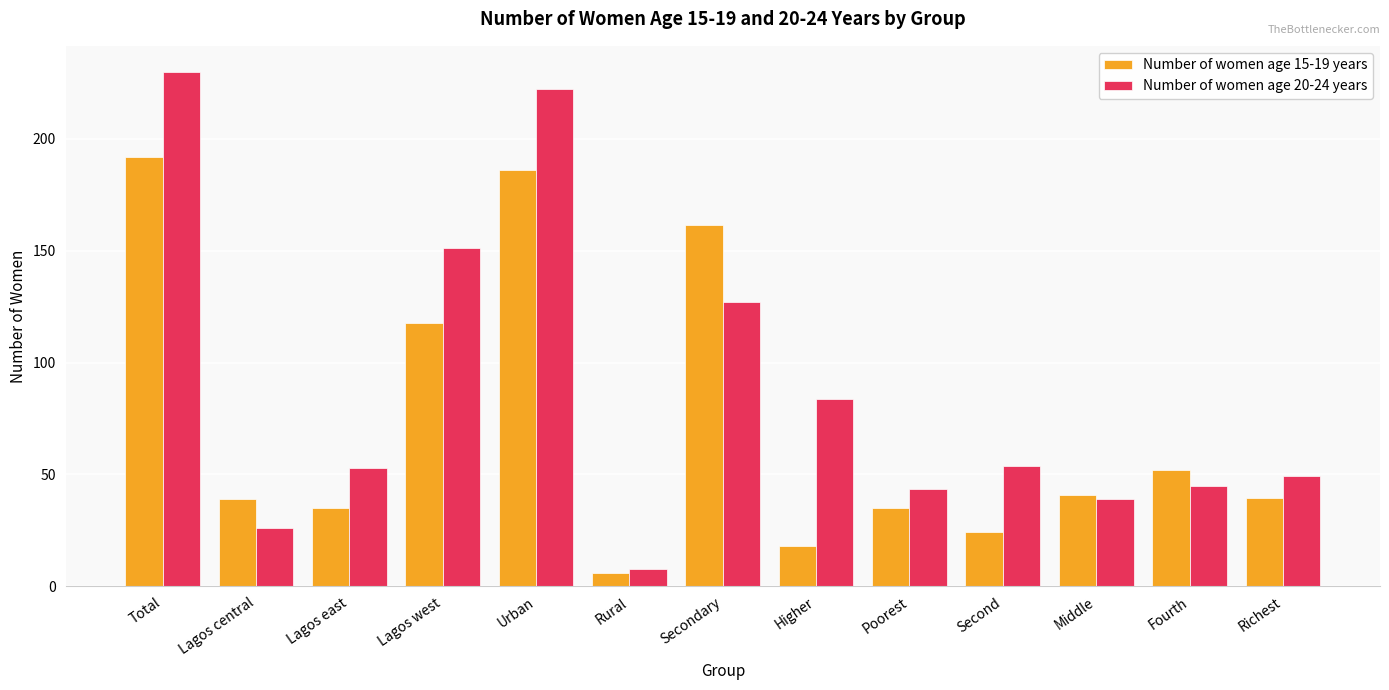

Where is Number of women age 15-19 years nearest to the value 98?

Lagos west